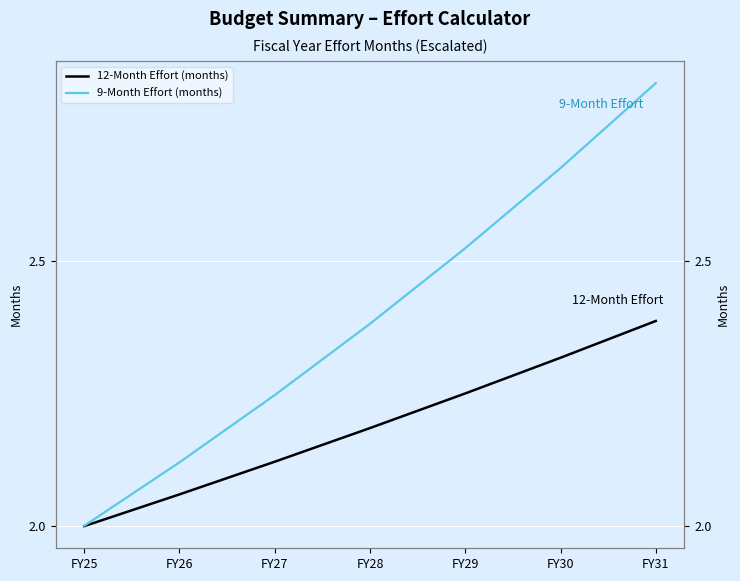

True or false: 9-Month Effort (months) and 12-Month Effort (months) cross at least once.

False